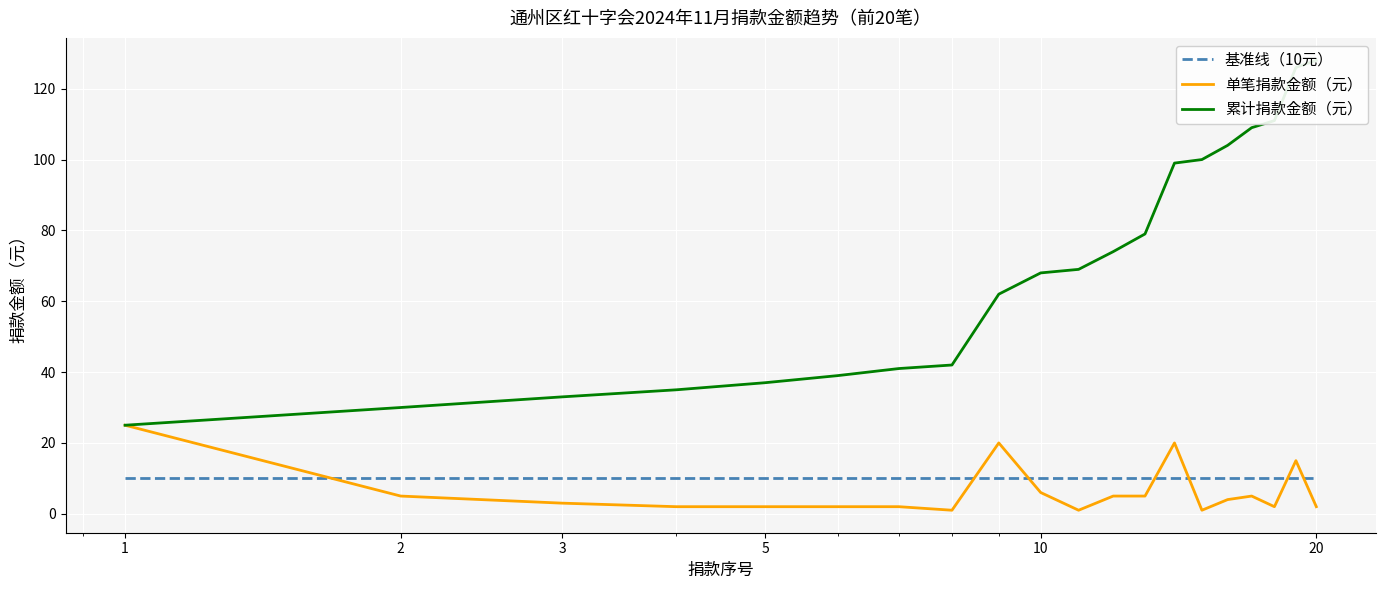

Reading right to left, extract all data points from this chart.

基准线（10元）: 10	10	10	10	10	10	10	10	10	10	10	10	10	10	10	10	10	10	10	10
单笔捐款金额（元）: 2	15	2	5	4	1	20	5	5	1	6	20	1	2	2	2	2	3	5	25
累计捐款金额（元）: 128	126	111	109	104	100	99	79	74	69	68	62	42	41	39	37	35	33	30	25